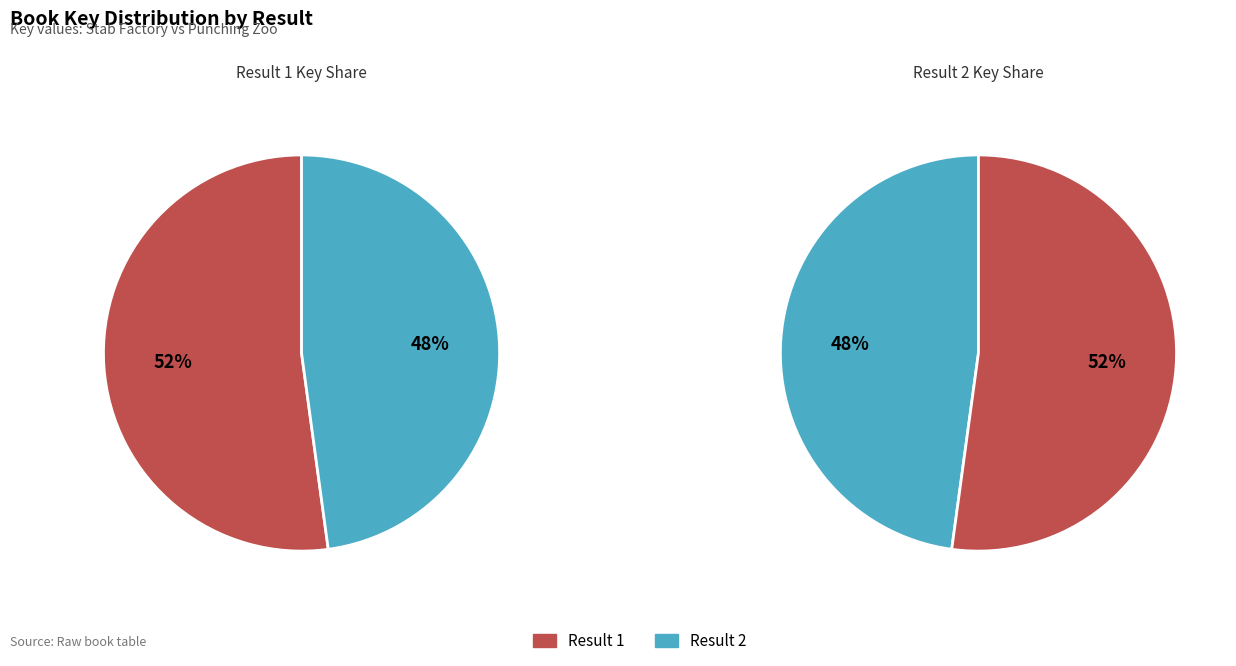

Is it true that 1 is 52% of the pie?

True